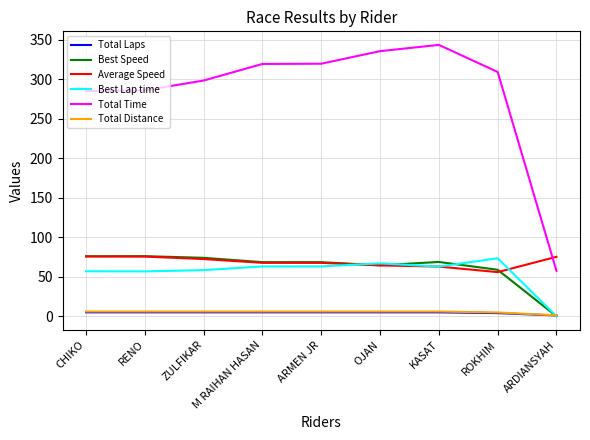

What is the difference between the highest and lowest values at ARDIANSYAH?

75.3